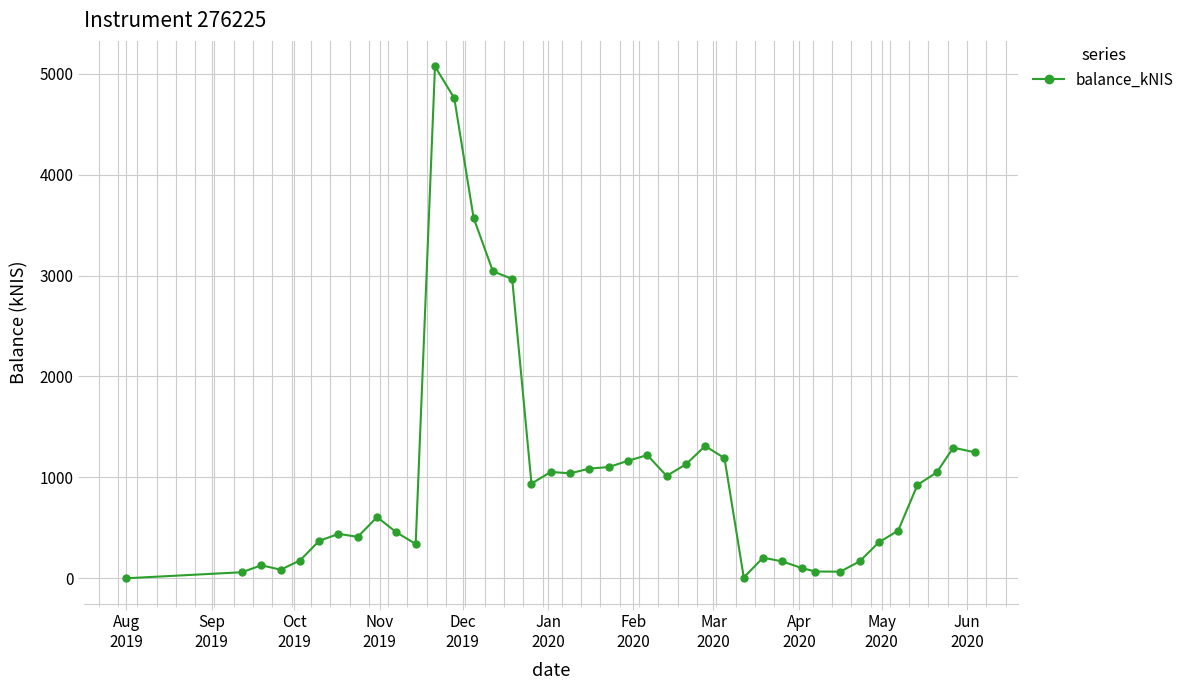

What is the sum of all values?

40855.5